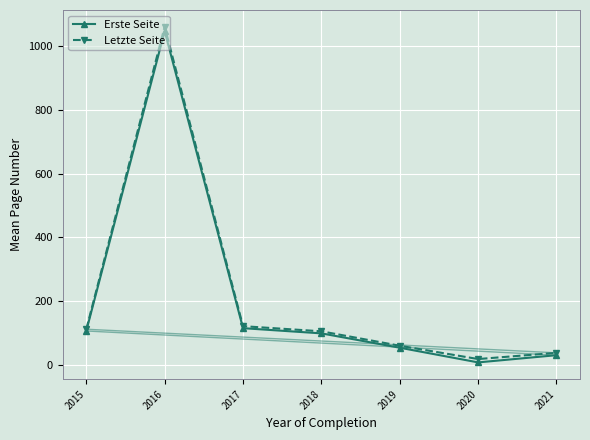

What is the minimum value shown in the chart?

8.0